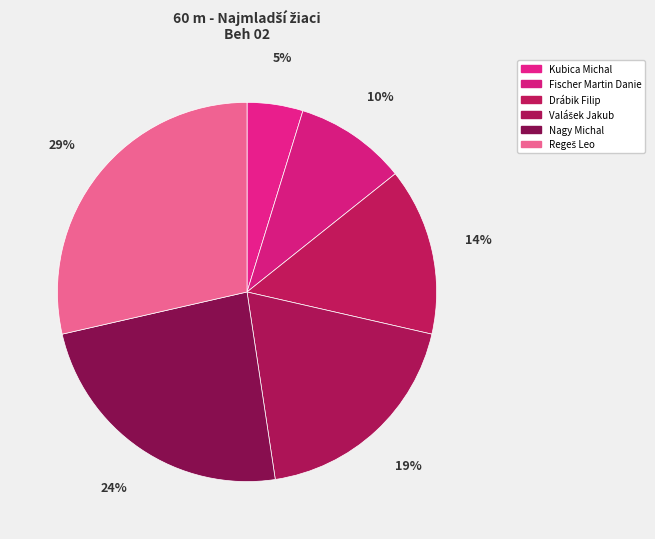

How many slices are in this pie chart?

6